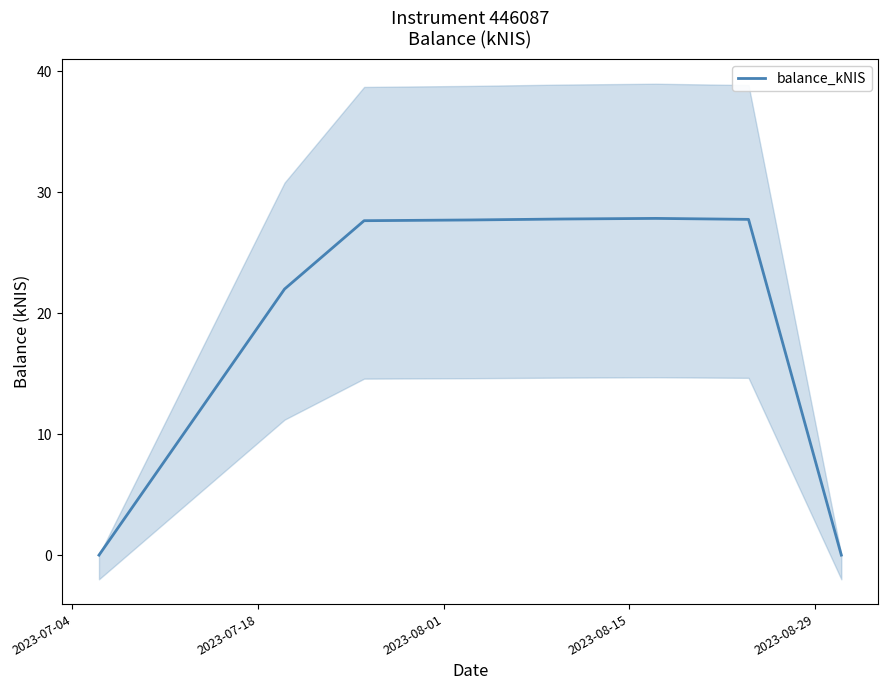

What is the maximum value for balance_kNIS?

27.8